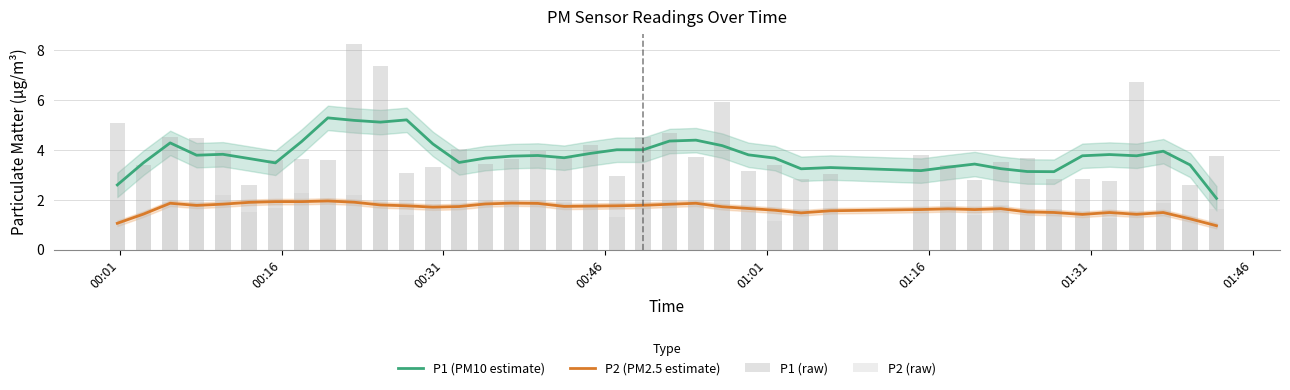

Count the number of data series in this chart.

4